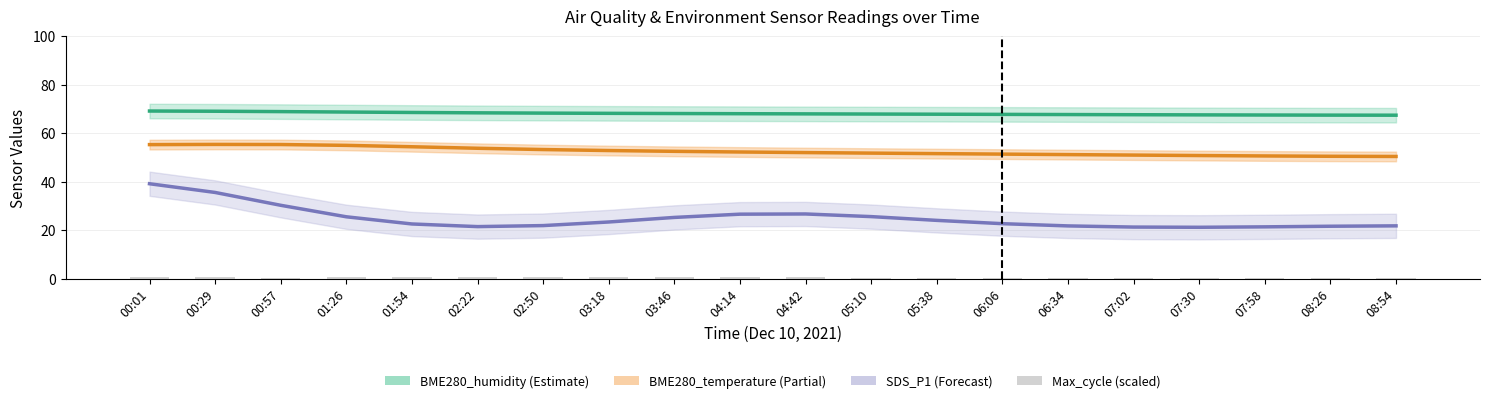

What are all the series names shown in the legend?

BME280_humidity, BME280_temperature, SDS_P1, Max_cycle (scaled)